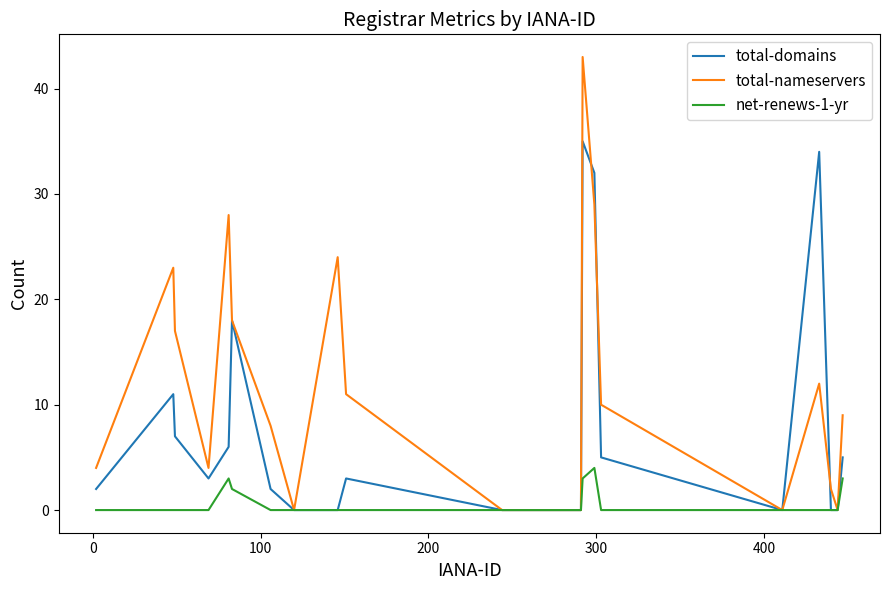

Which series has the largest total across all categories?

total-nameservers